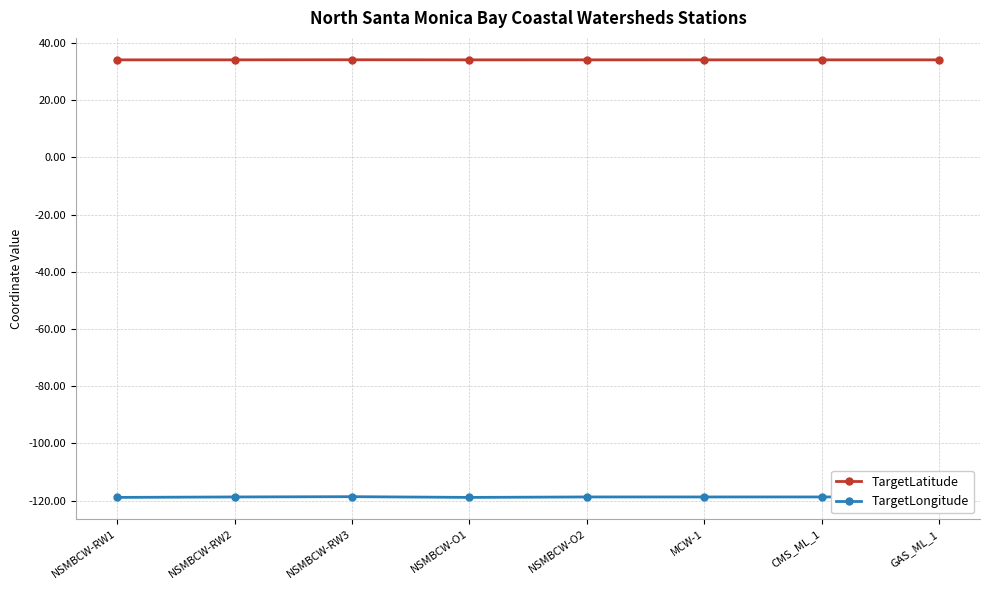

What are all the series names shown in the legend?

TargetLatitude, TargetLongitude